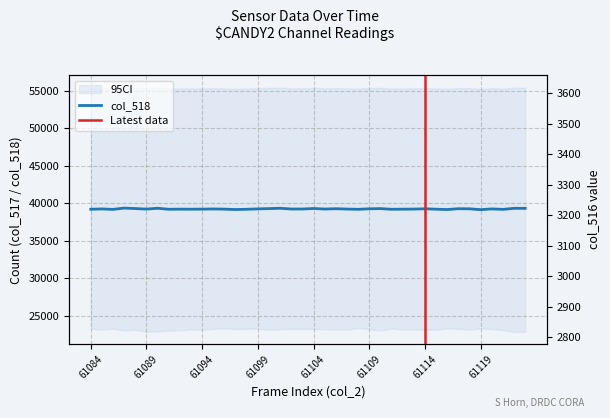

At which label does col_516 first exceed 3131?

61085